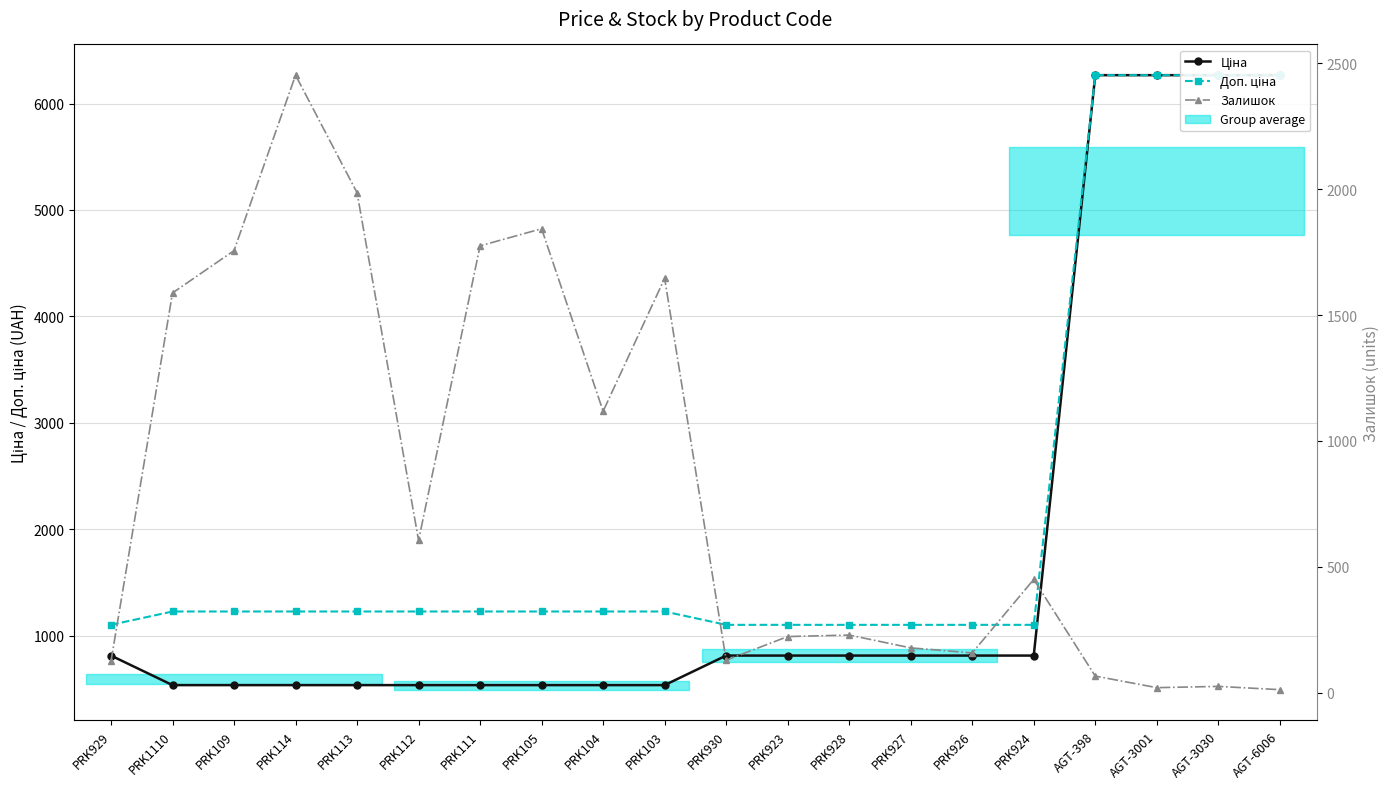

What is the difference between the maximum and minimum values in the Залишок series?

2441.0